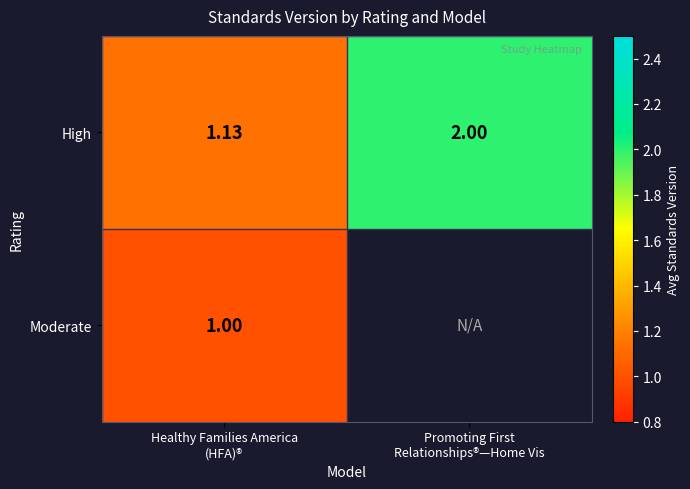

At which label is Moderate closest to 1?

Healthy Families America (HFA)®